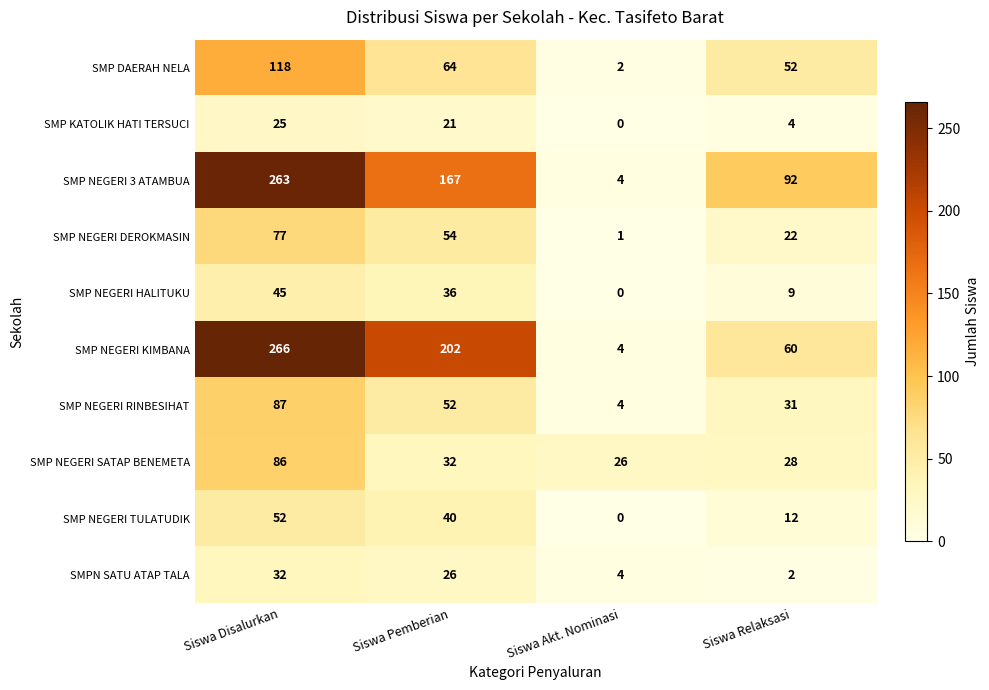

Where does the SMP KATOLIK HATI TERSUCI series first go above 21?

Siswa Disalurkan